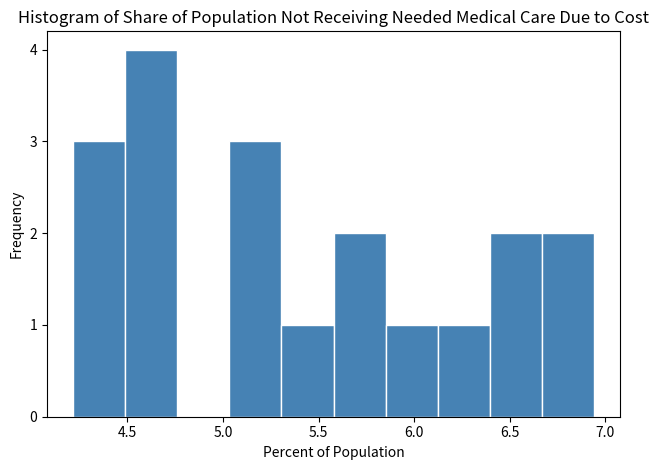

Reading left to right, transcribe this chart: for each bar, give the range it covers on the x-axis and its height. Neither the bar edges nor the heights are printed on the chart, so give them approximately, as read against the axes.

4.20 to 4.50: 3
4.50 to 4.75: 4
4.75 to 5.05: 0
5.05 to 5.30: 3
5.30 to 5.60: 1
5.60 to 5.85: 2
5.85 to 6.10: 1
6.10 to 6.40: 1
6.40 to 6.65: 2
6.65 to 6.95: 2